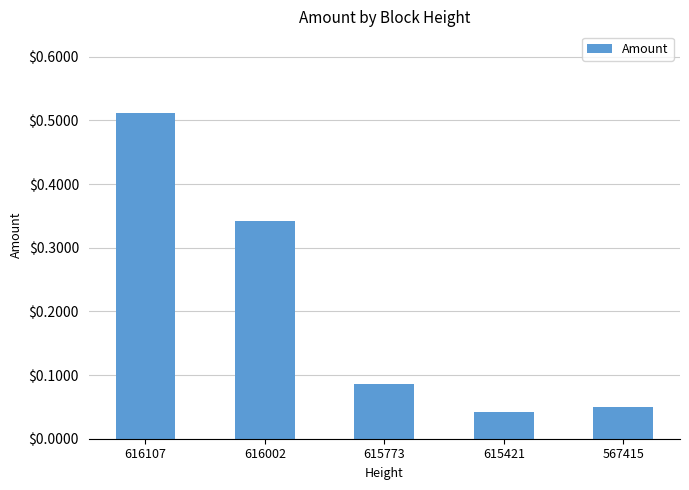

Which category has the highest value across all series?

616107